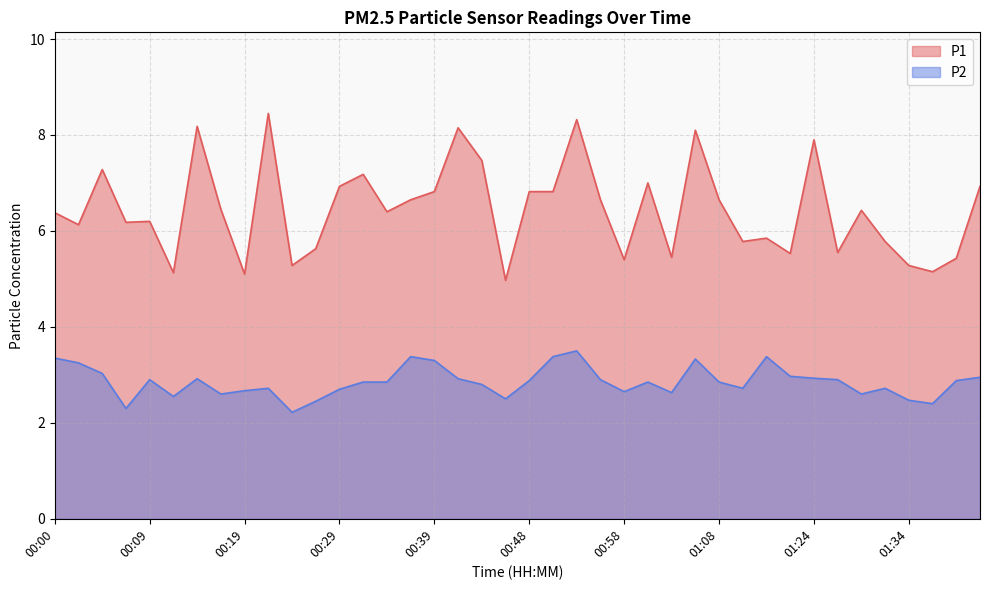

At which category does P1 reach its first local valley?

00:02